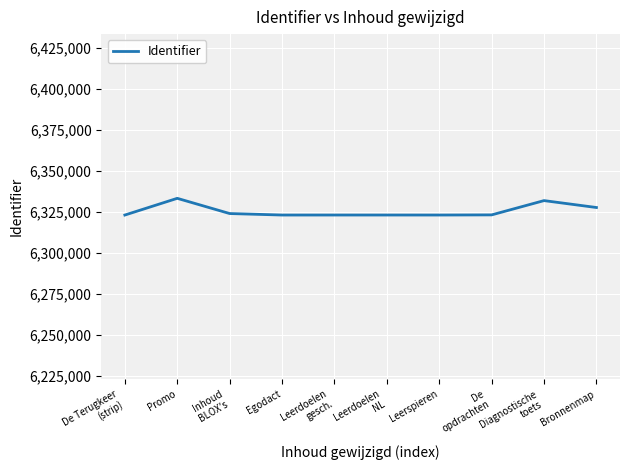

The chart shows a value of 3647701 at Promo. True or false?

False